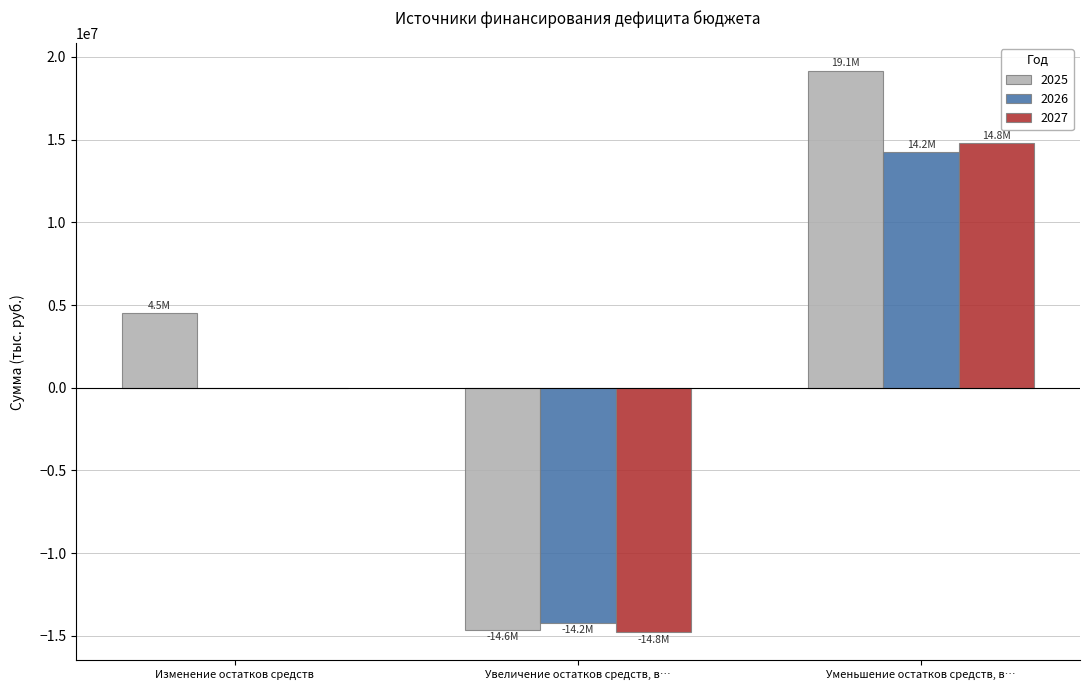

True or false: 2027 has a value of 14784774 at Уменьшение остатков средств, в….

True